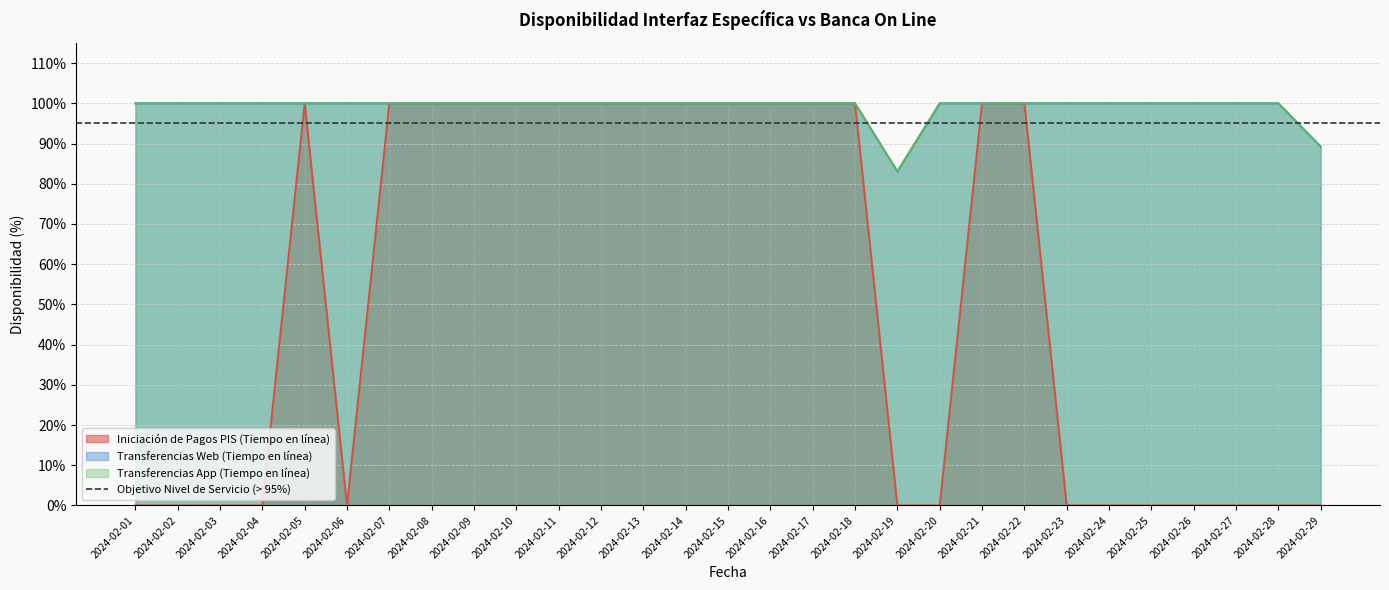

True or false: Transferencias Web (Tiempo en línea) has more than 2 interior local peaks.

False